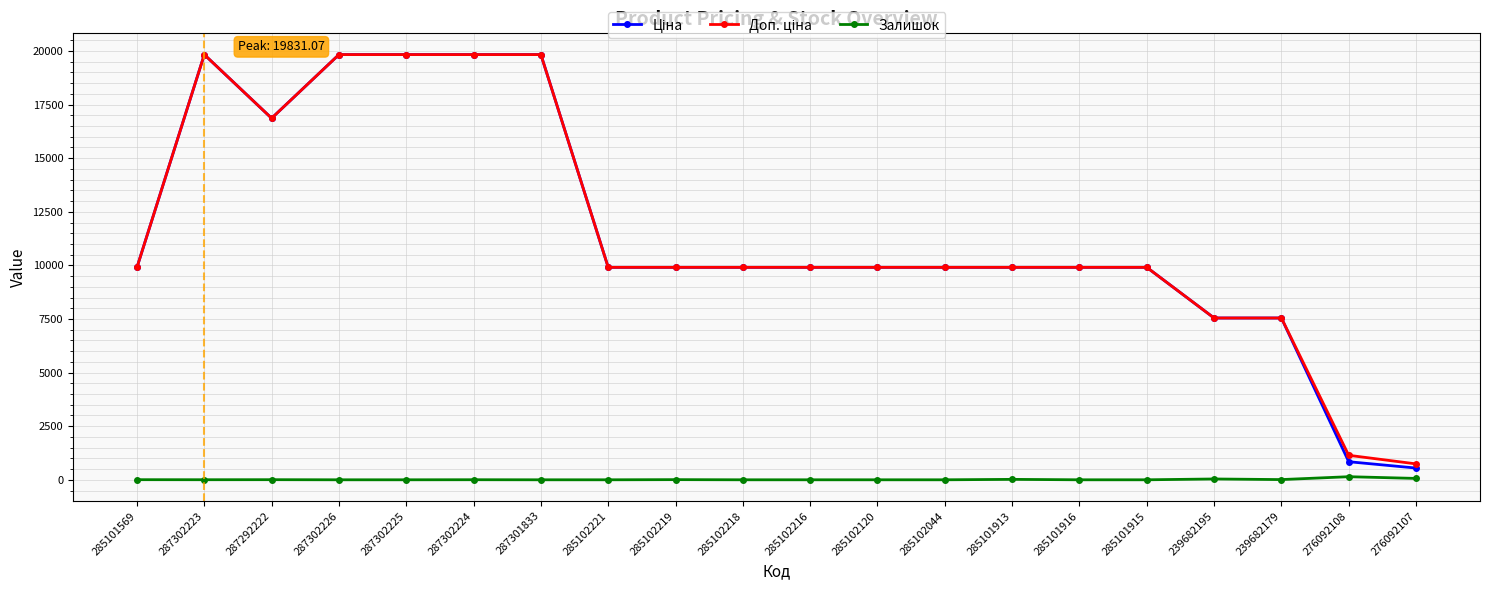

What is the maximum value shown in the chart?

19831.1